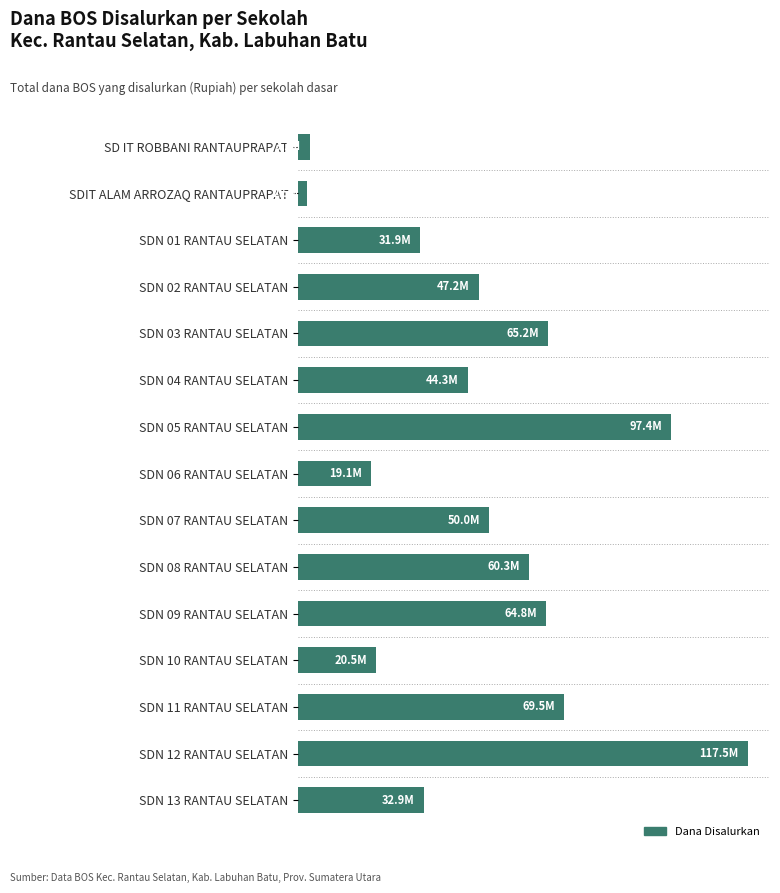

How many categories are shown in the chart?

15